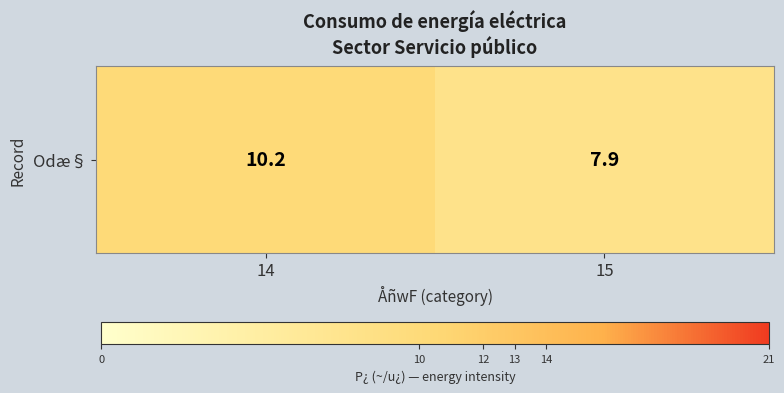

Is it true that the value at 14 is 15.4?

False